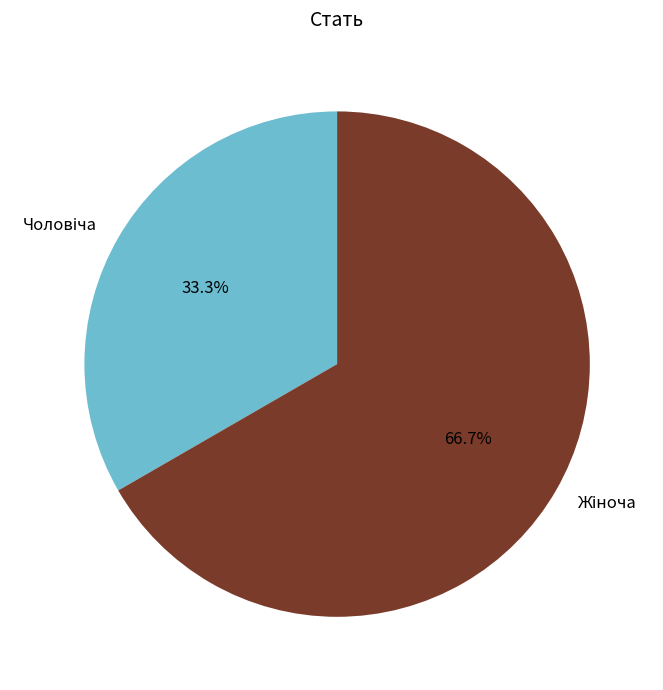

Is there any slice that represents more than half of the pie?

Yes